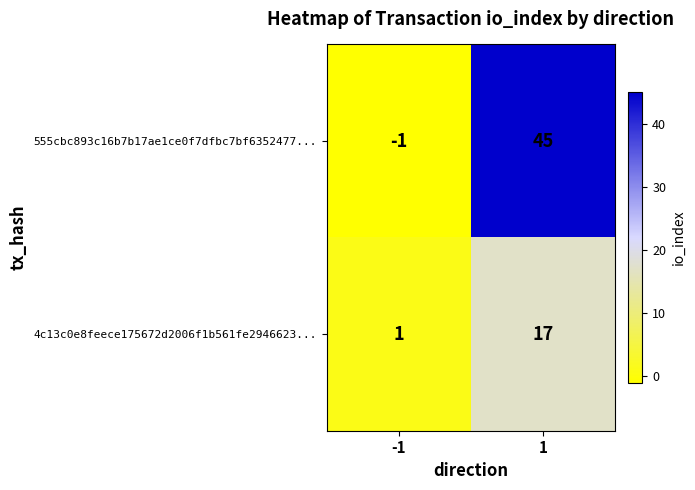

How many data points does each series have?

2